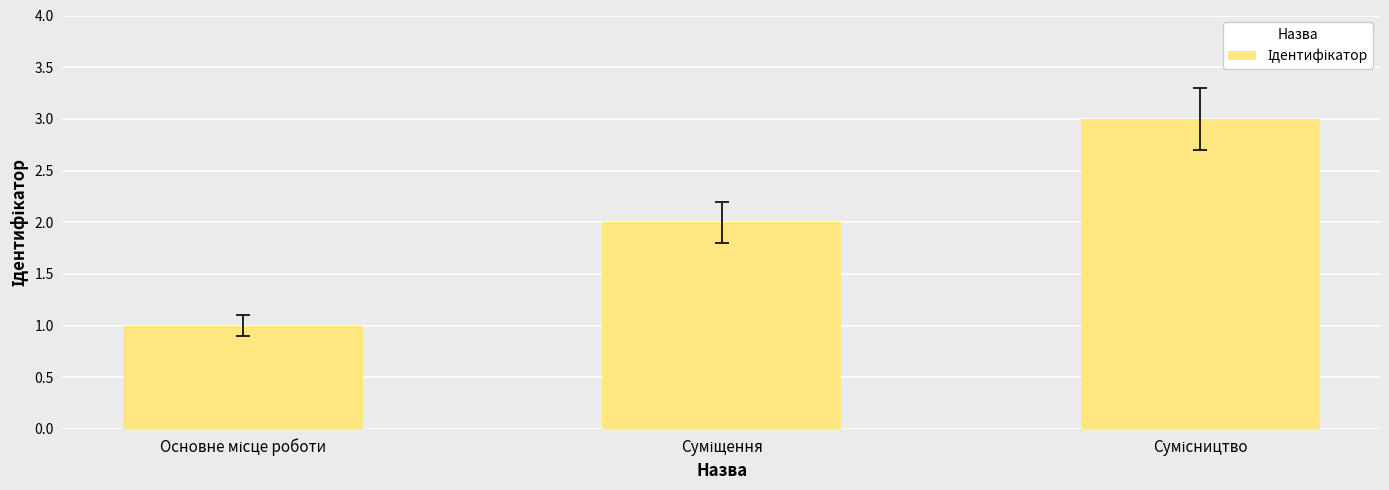

What is the greatest value displayed?

3